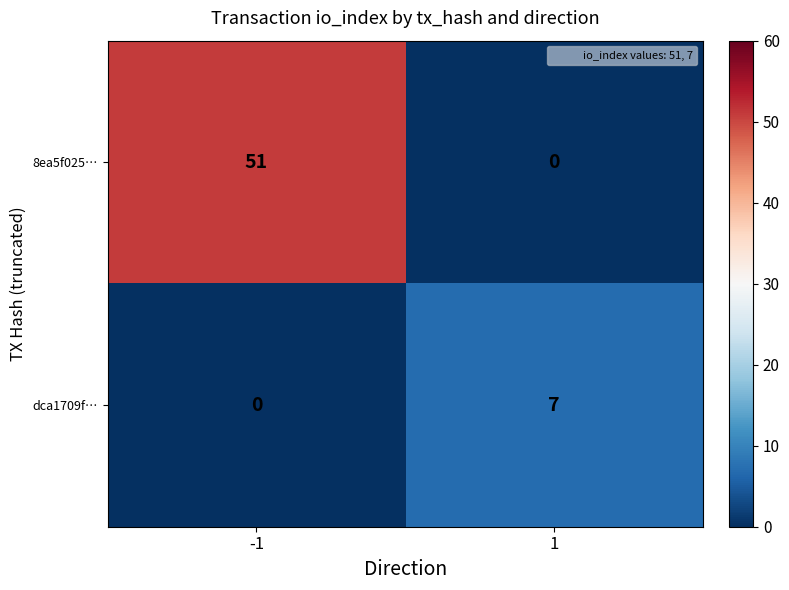

What is the total value across all series at 1?

7